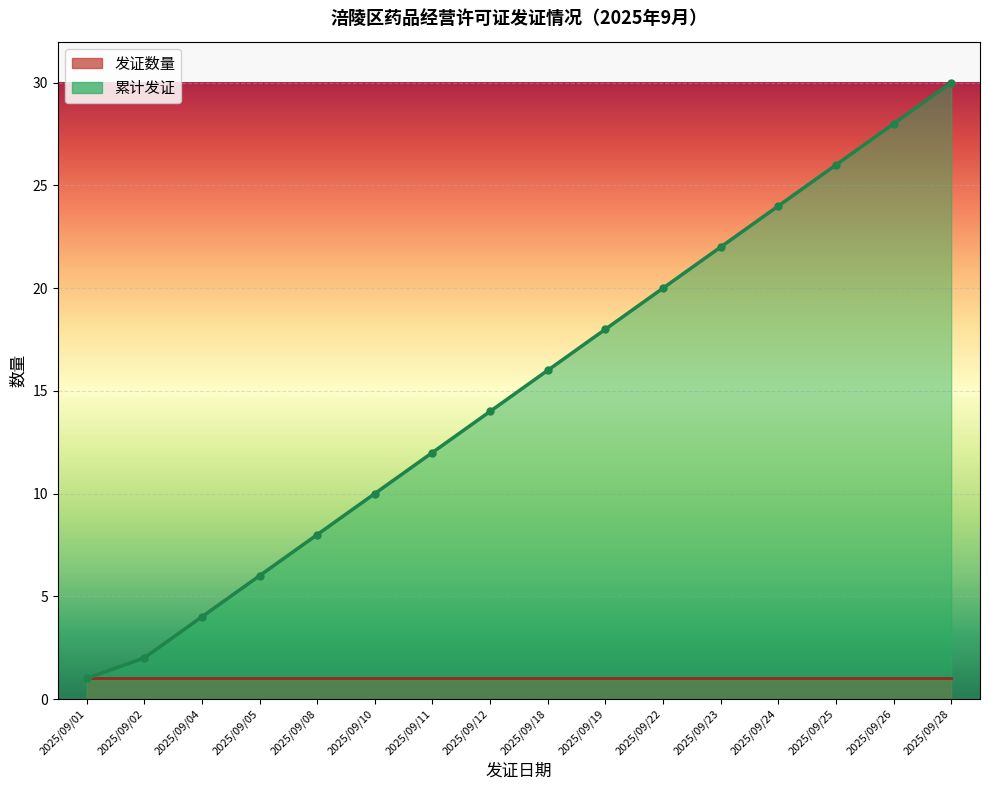

Rank the categories by value from highest to lowest.

2025/09/28, 2025/09/26, 2025/09/25, 2025/09/24, 2025/09/23, 2025/09/22, 2025/09/19, 2025/09/18, 2025/09/12, 2025/09/11, 2025/09/10, 2025/09/08, 2025/09/05, 2025/09/04, 2025/09/02, 2025/09/01